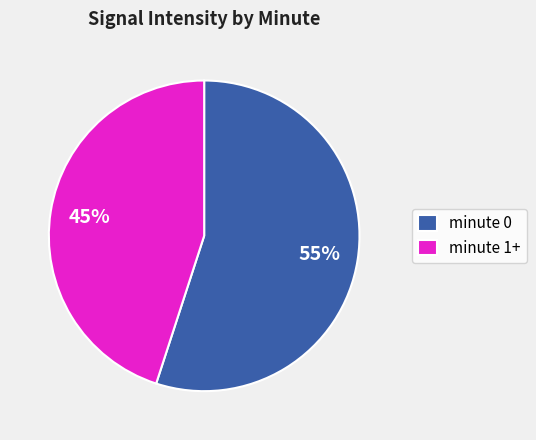

To the nearest percent, what is the difference between the largest and smallest slice percentages?

10%